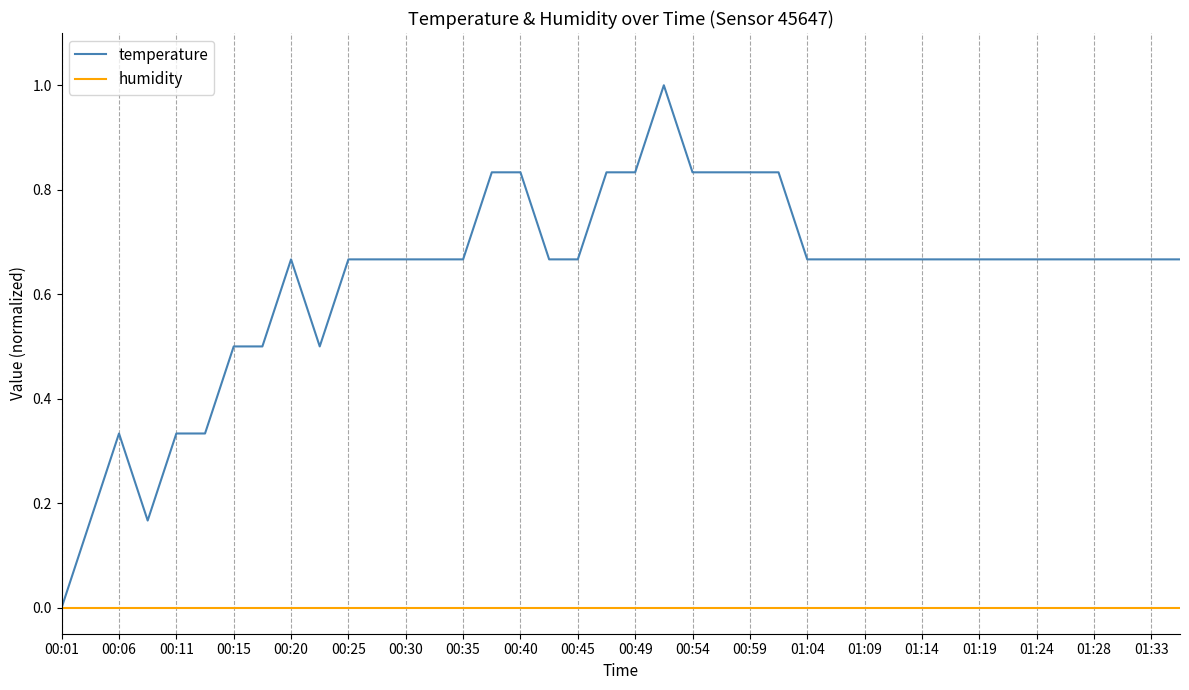

What is the sum of all temperature values?

25.2